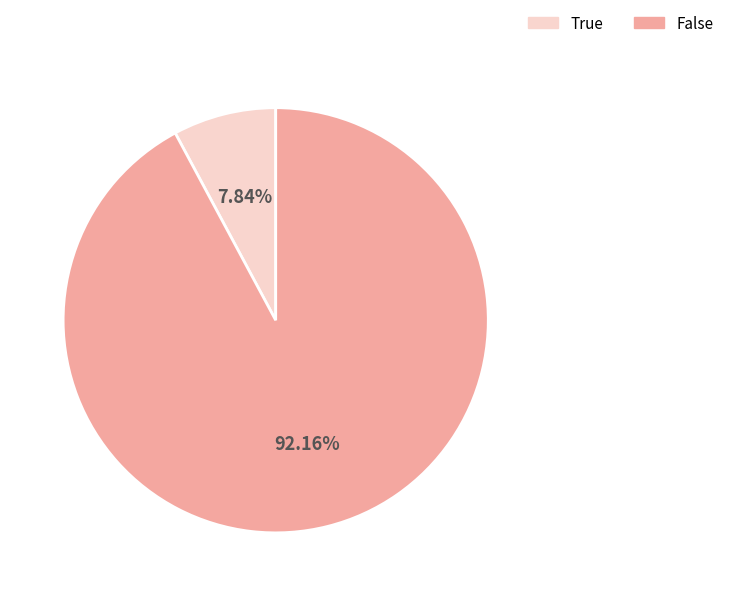

How many segments does this pie chart have?

2